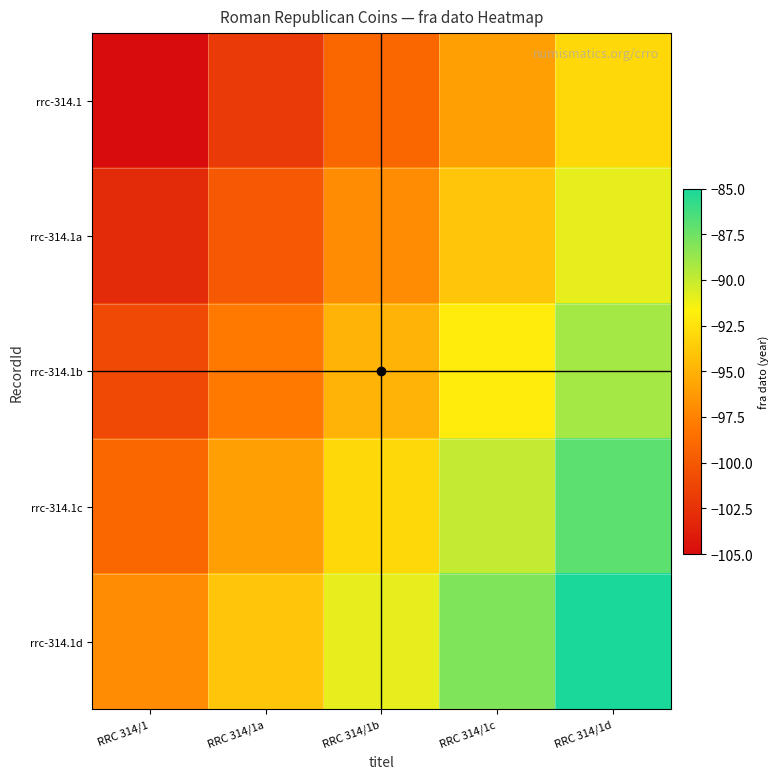

How many series are shown in this chart?

5